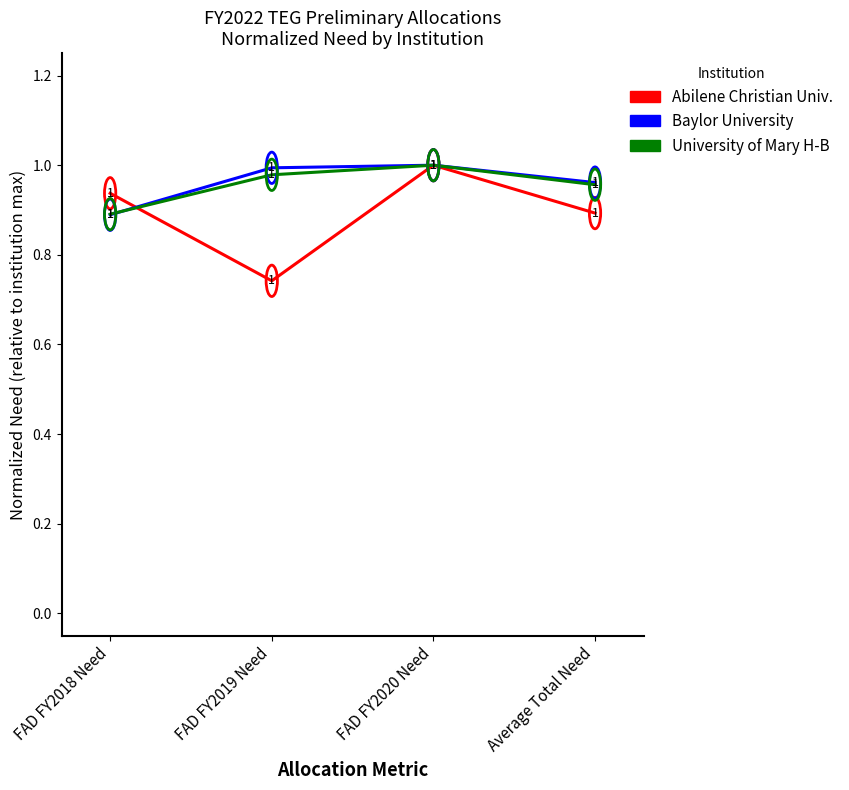

What position from the right is FAD FY2020 Need?

2